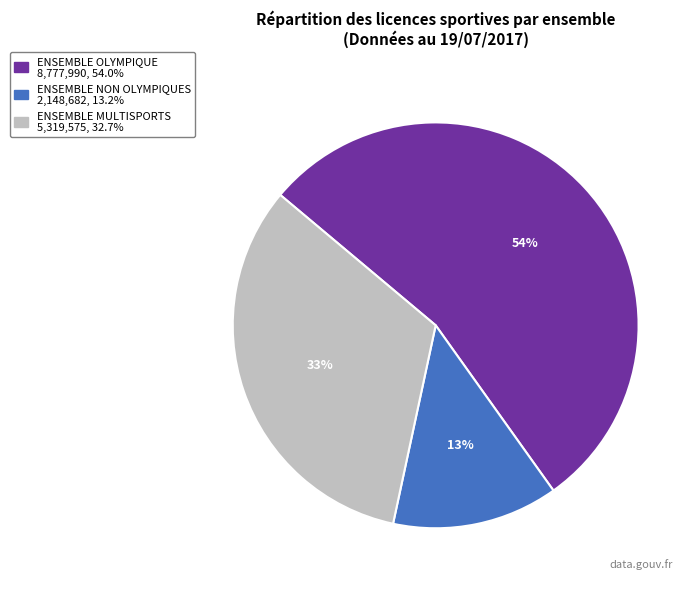

To the nearest percent, what is the difference between the ENSEMBLE NON OLYMPIQUES and ENSEMBLE OLYMPIQUE slice percentages?

41%